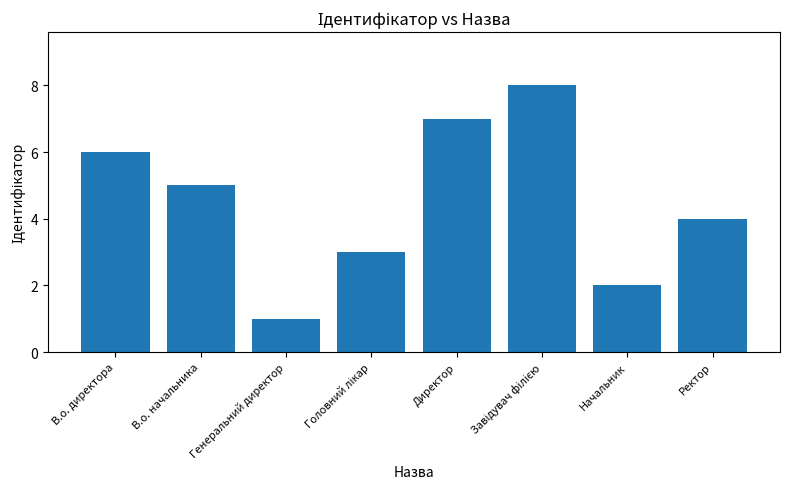

What is the difference between the second highest and minimum values?

6